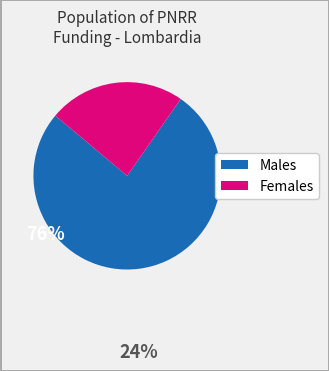

Is there any slice that represents more than half of the pie?

Yes